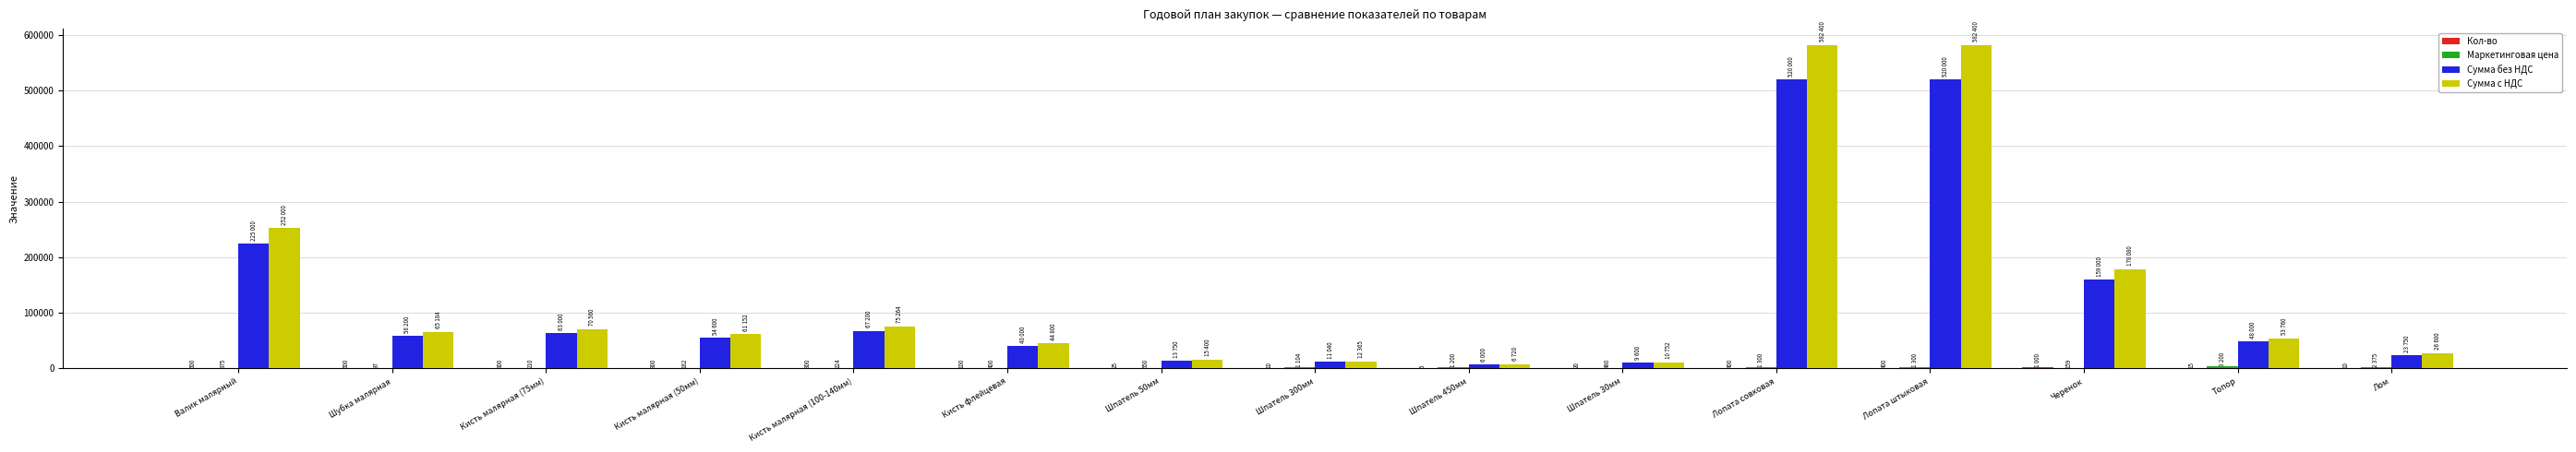

Is it true that Сумма без НДС equals 896077 at Лопата штыковая?

False